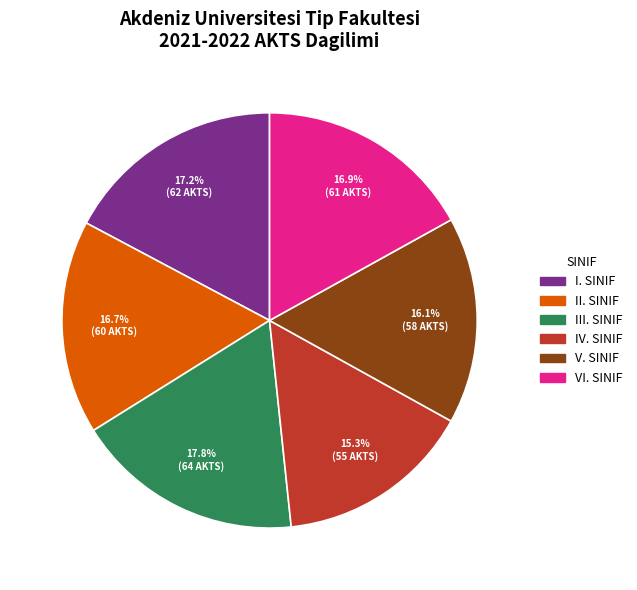

Which category has the biggest portion of the pie?

III. SINIF